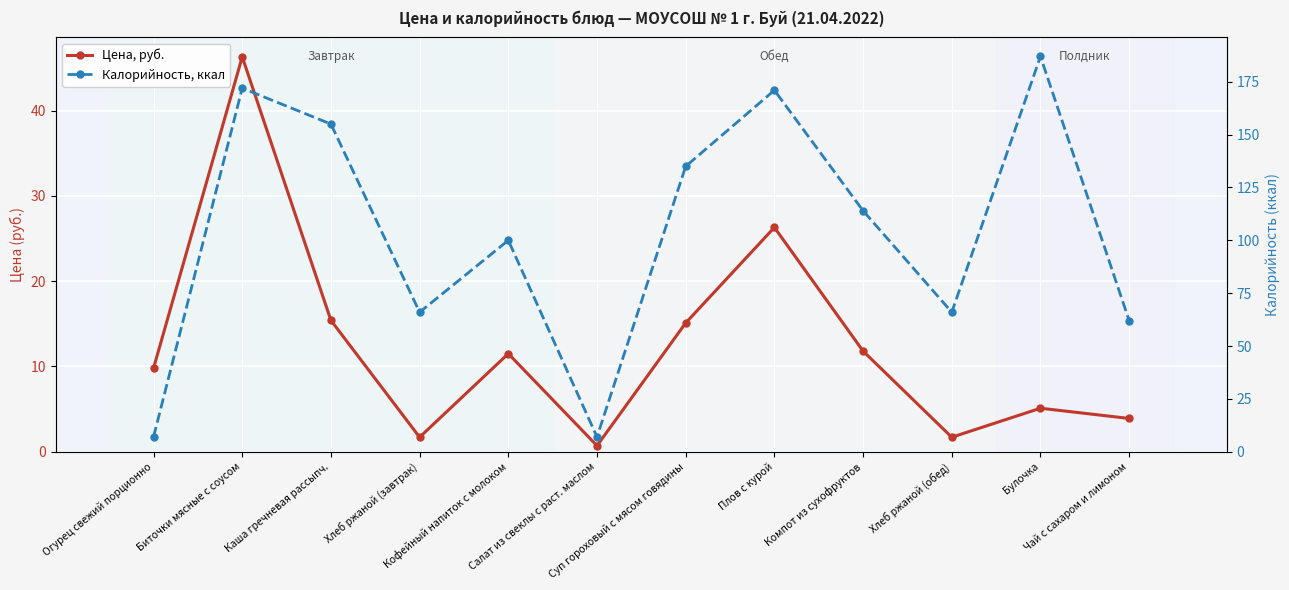

What is the sum of all Цена, руб. values?

149.3